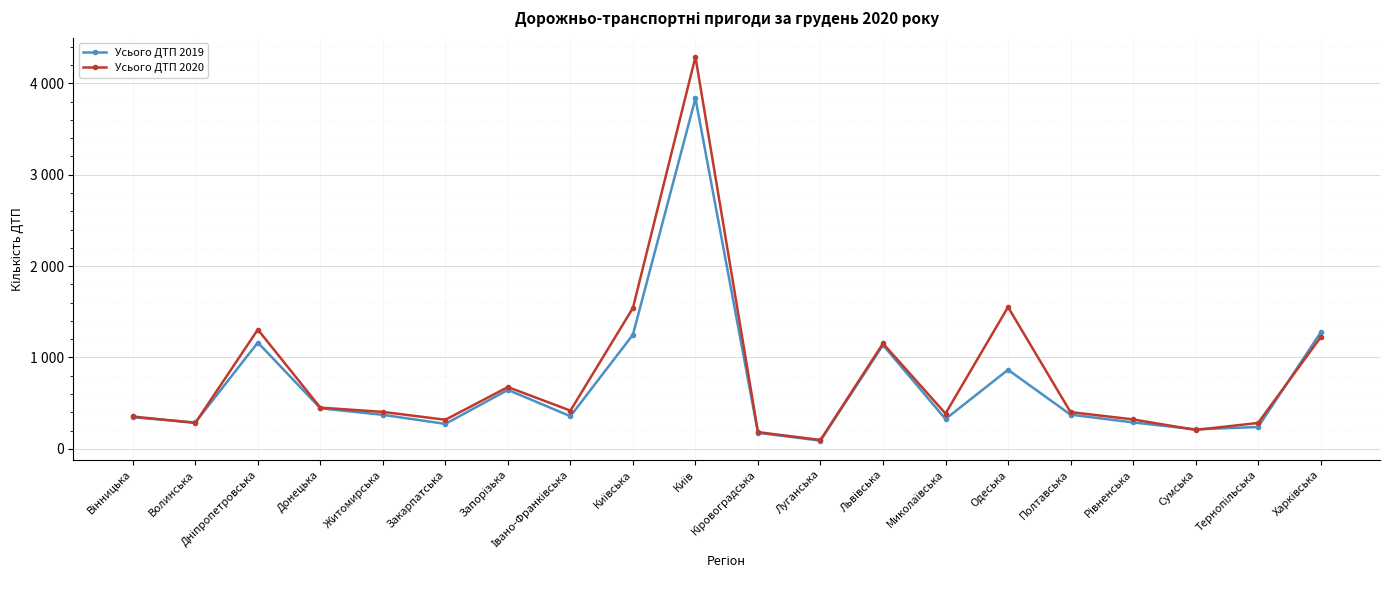

What value does the Усього ДТП 2019 series have at Луганська, to the nearest 50?

100